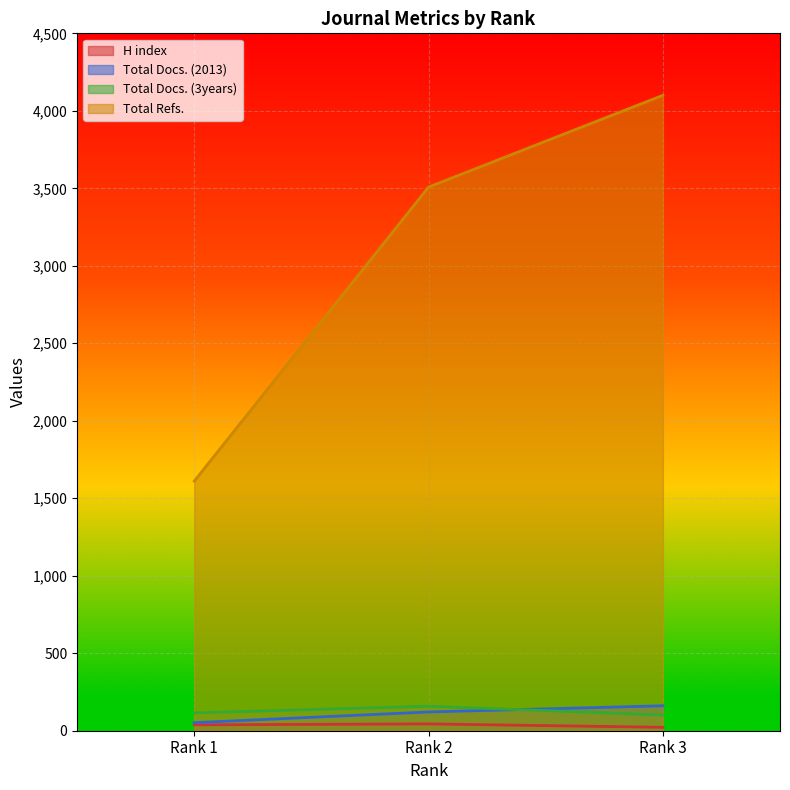

Which series has the largest range (max minus min)?

Total Refs.